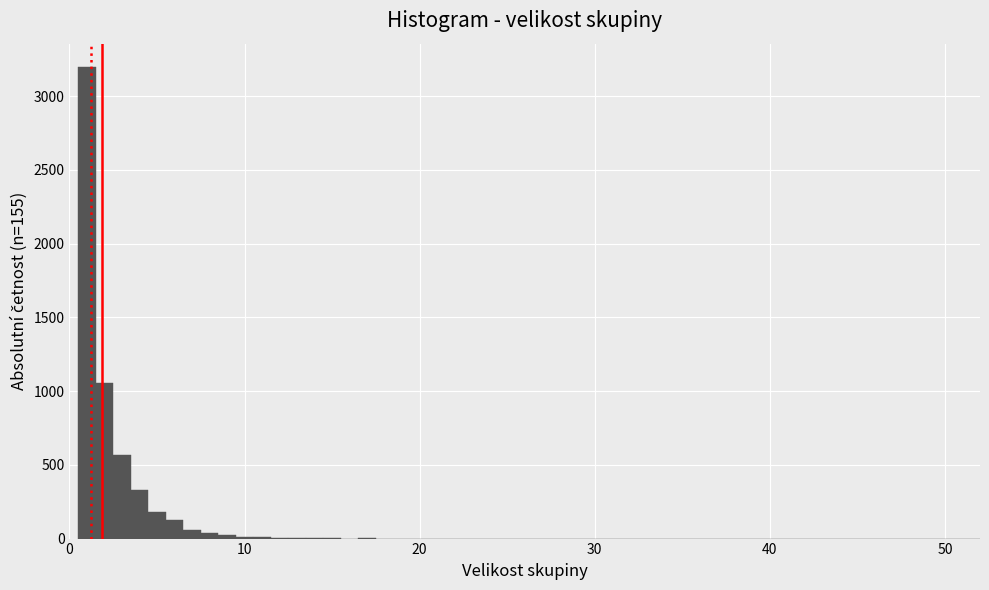

Around what value on the x-axis is the tallest bar? Give the approximate position of its centre, as read against the axis.

1